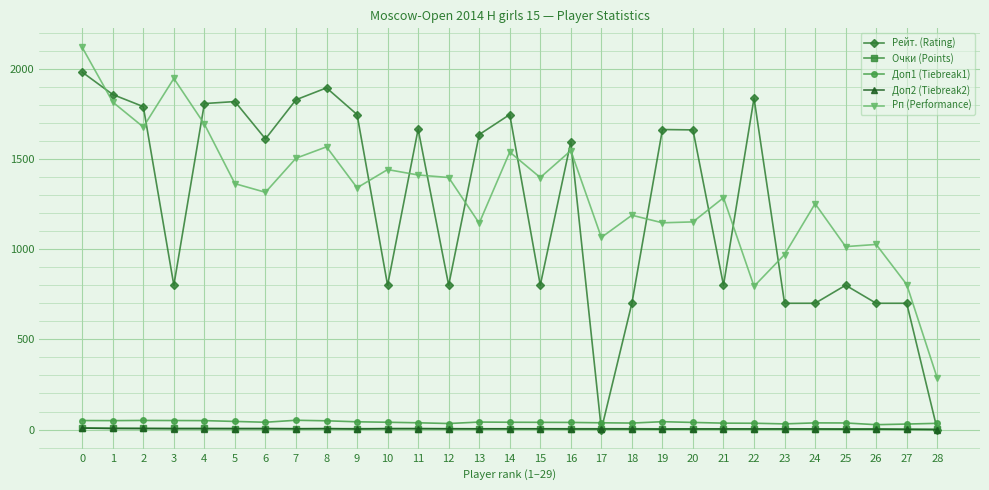

Is the value of Рп (Performance) at 17 greater than the value of Доп2 (Tiebreak2) at 18?

Yes